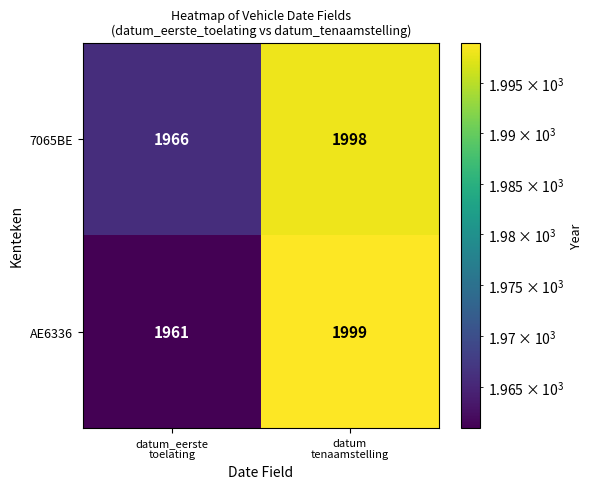

What is the total value across all series at datum
tenaamstelling?

3997